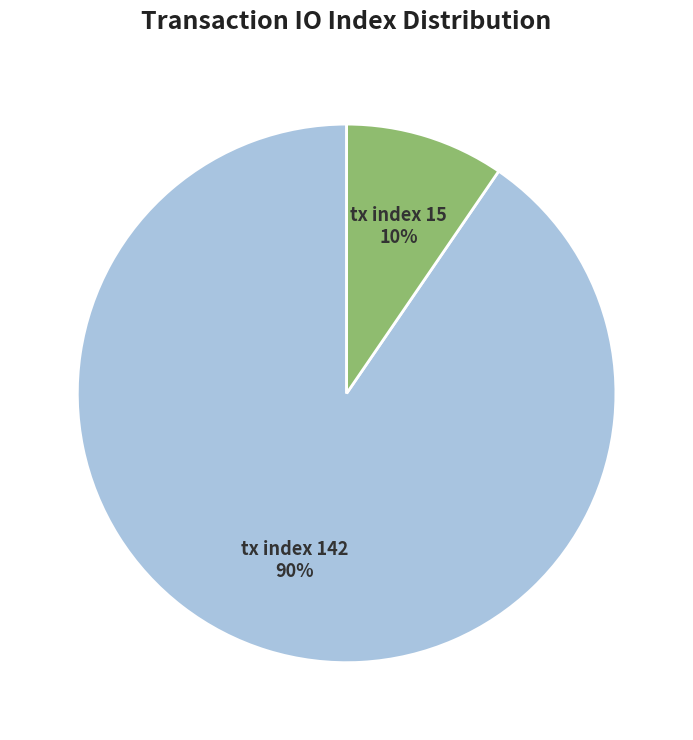

Is it true that tx index 142 is 80% of the pie?

False